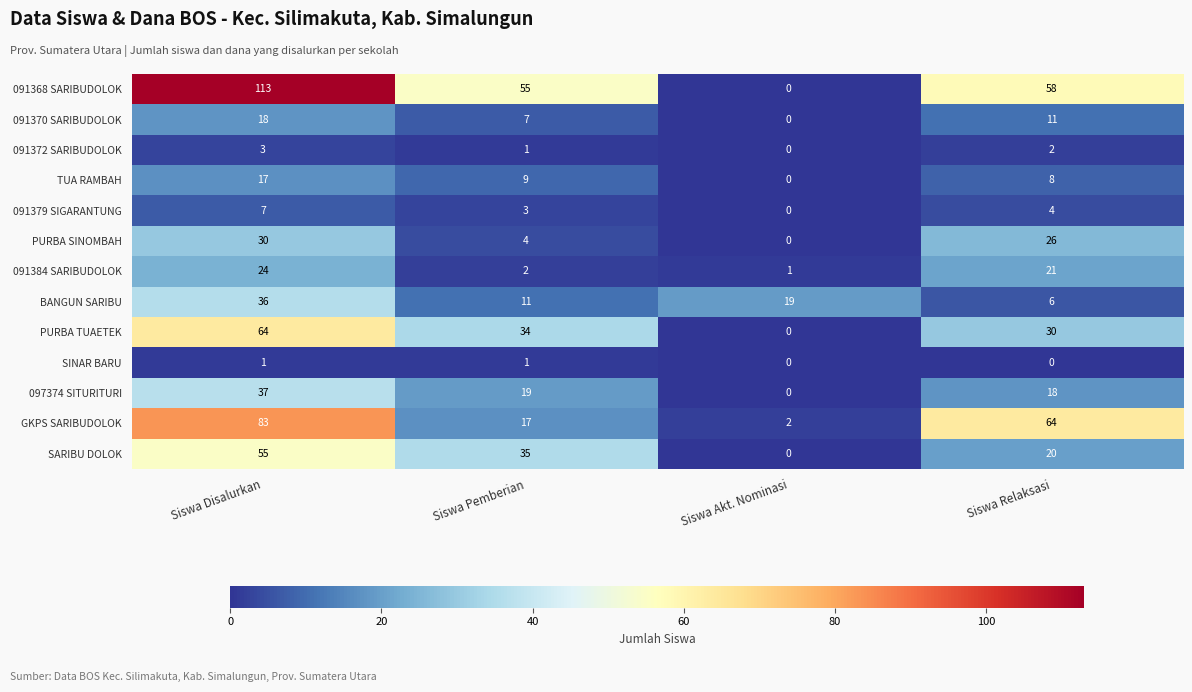

What is the difference between the maximum and minimum values in the GKPS SARIBUDOLOK series?

81